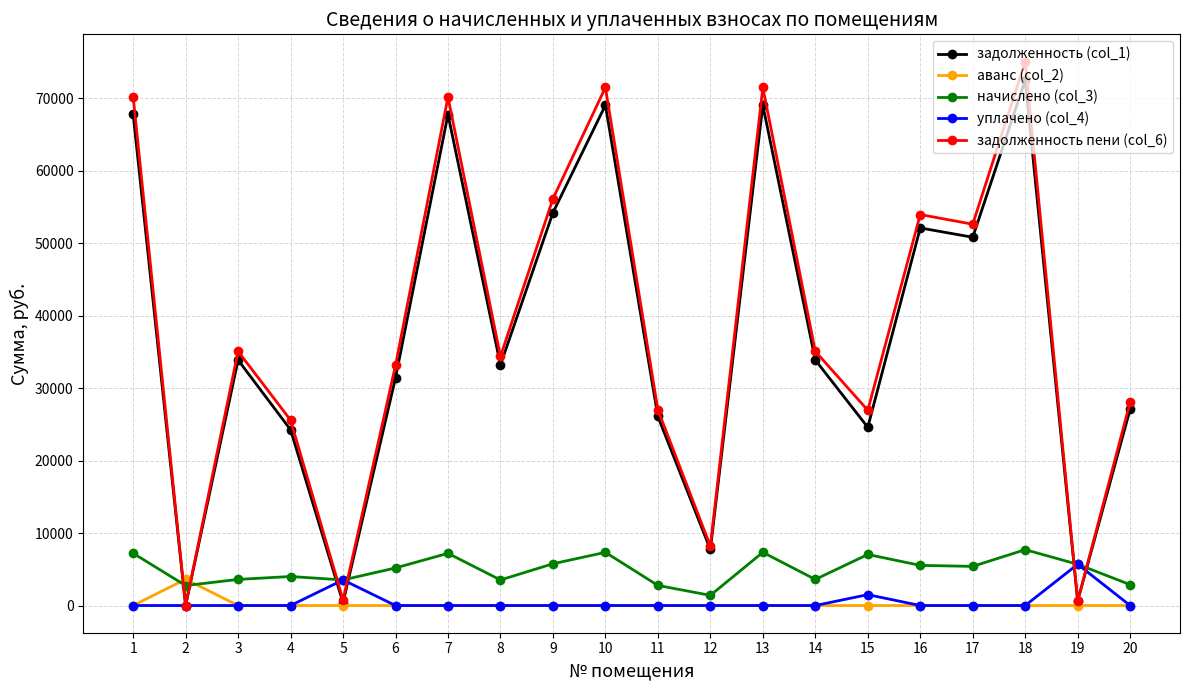

Which series ends up on top after the final intersection of задолженность (col_1) and начислено (col_3)?

задолженность (col_1)